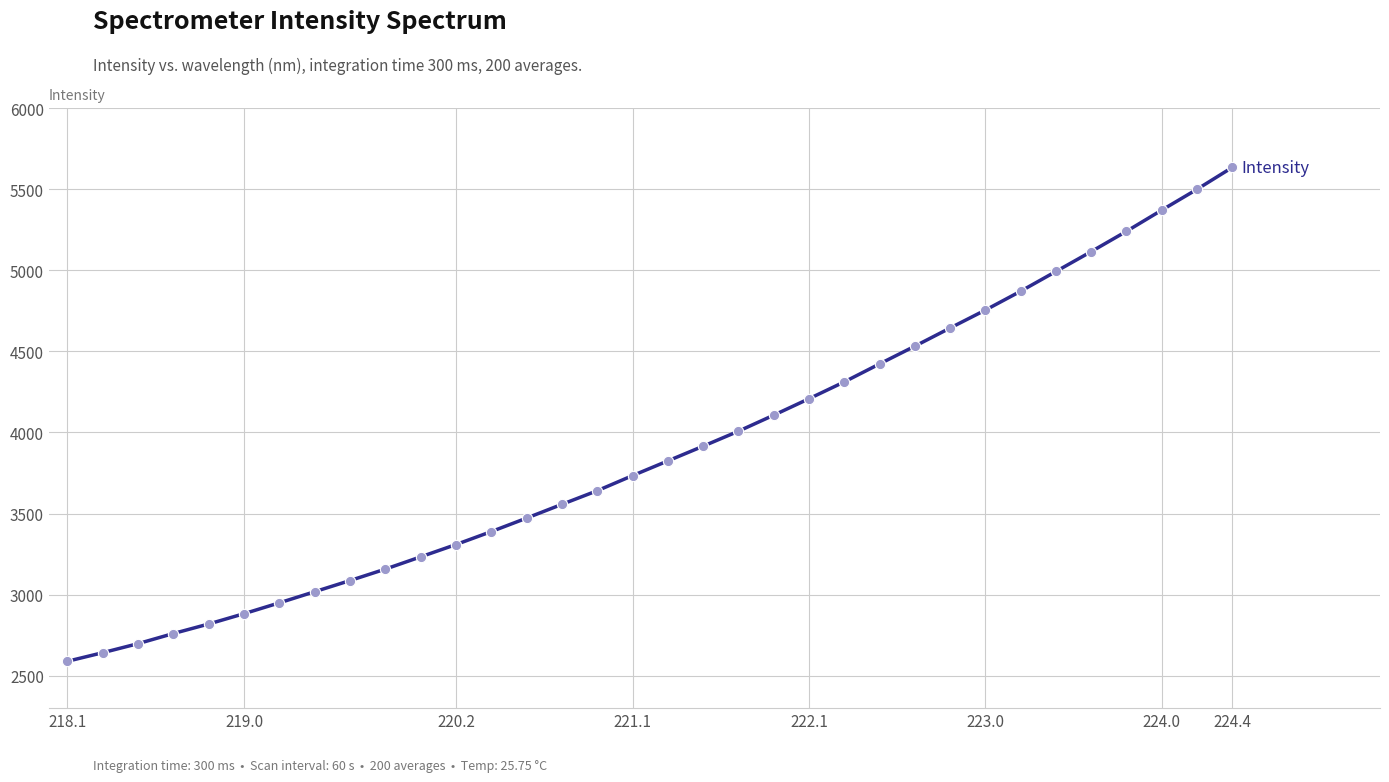

What is the smallest value displayed?

2588.9